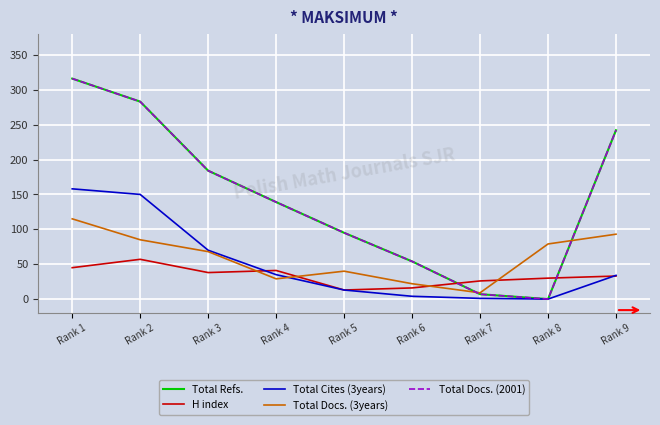

Reading left to right, extract all data points from this chart.

Total Refs.: 316	283	184	139	95	54	7	0	242
H index: 45	57	38	41	13	16	26	30	33
Total Cites (3years): 158	150	70	35	13	4	1	0	34
Total Docs. (3years): 115	85	68	29	40	22	9	79	93
Total Docs. (2001): 316	283	184	139	95	54	7	0	242